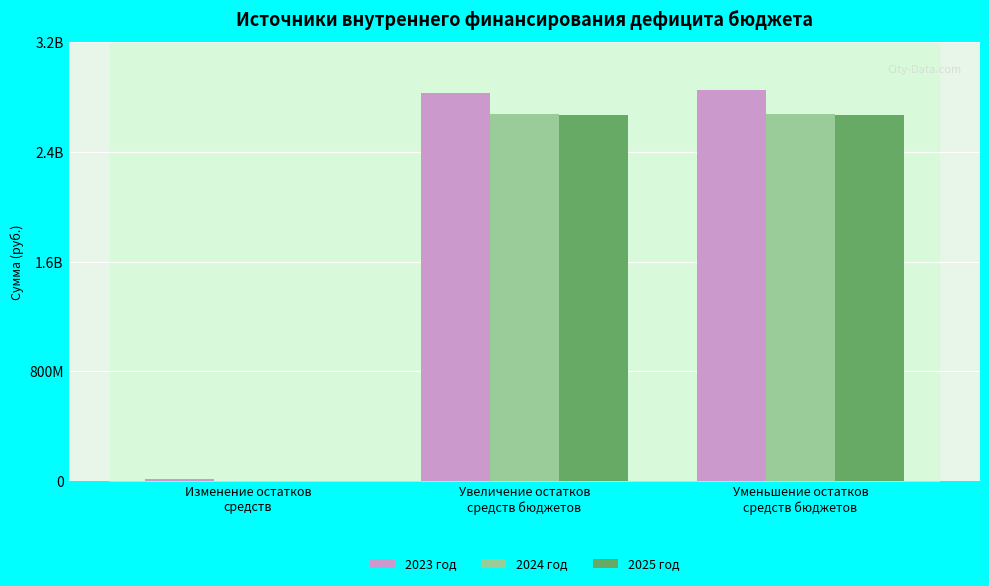

What are all the series names shown in the legend?

2023 год, 2024 год, 2025 год